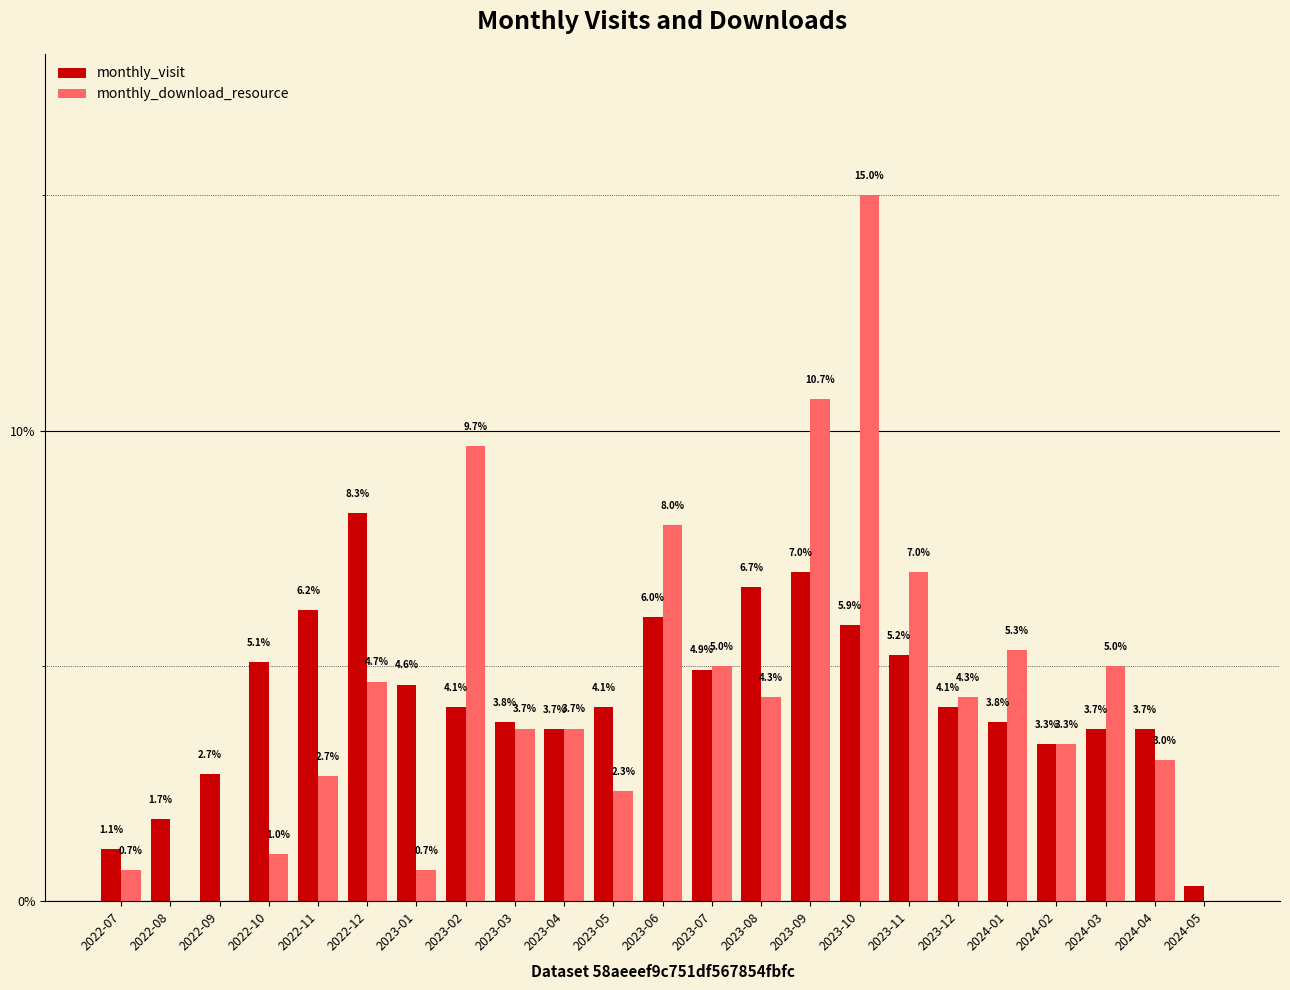

Is it true that monthly_visit equals 3.6 at 2023-06?

False